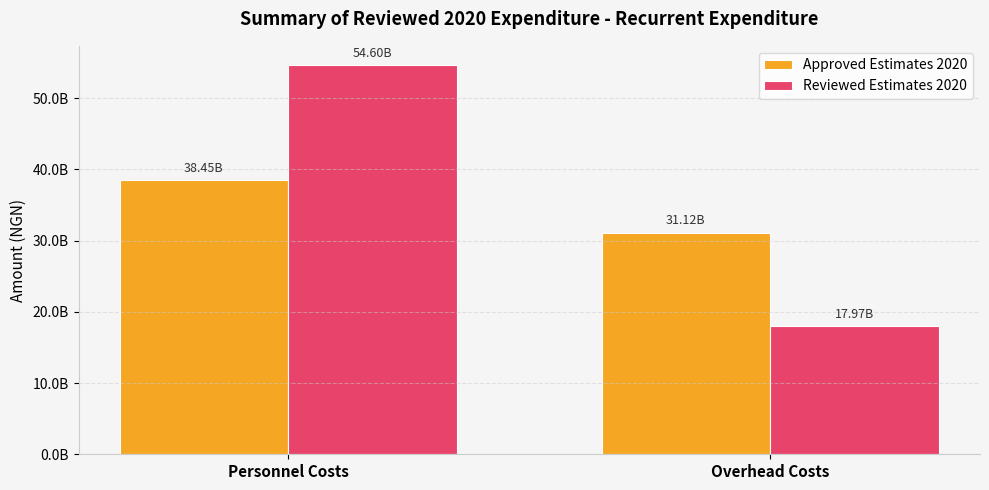

What is the label of the 1st bar from the right?

Overhead Costs